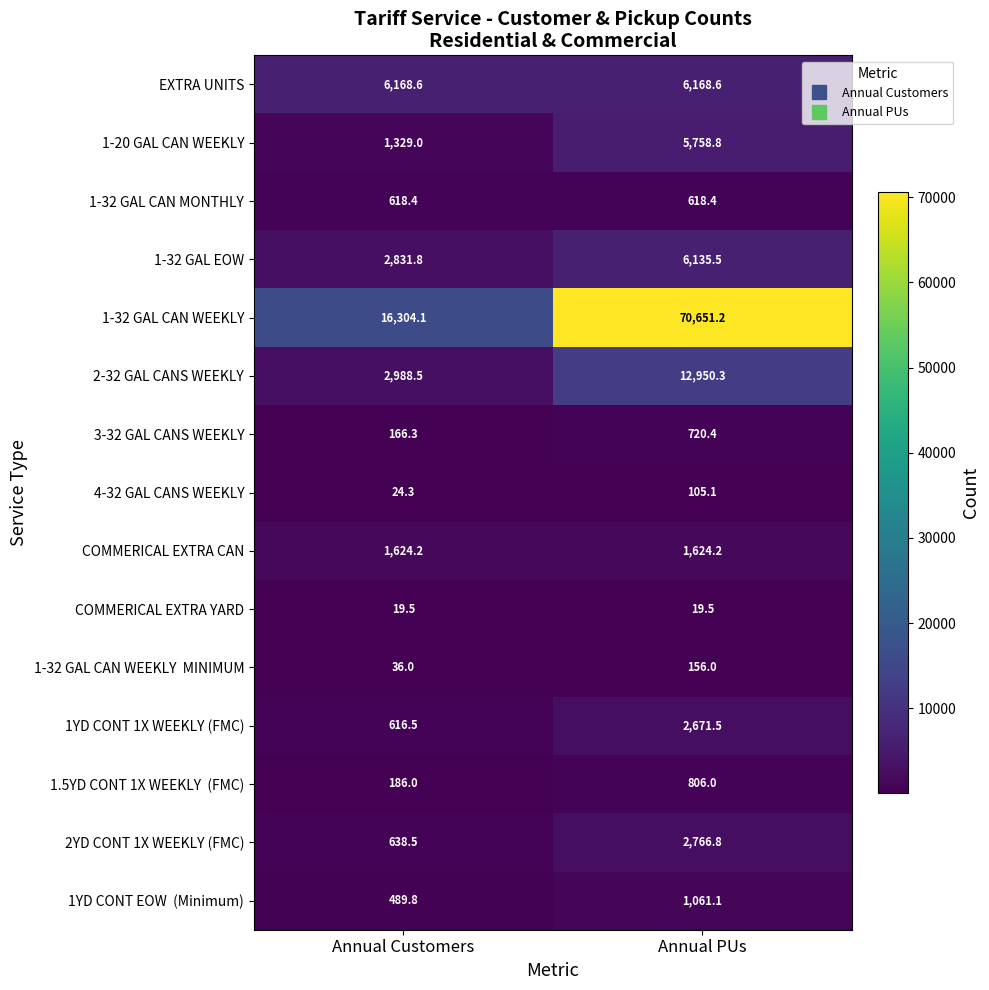

What is the spread (max minus min) of values at Annual Customers?

16284.6